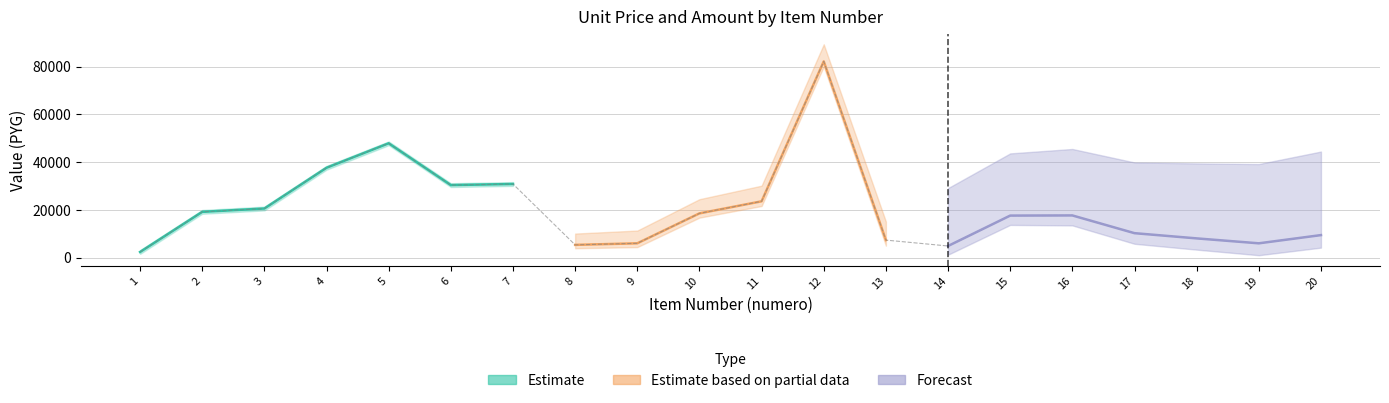

At which category does the chart reach its minimum across all series?

1